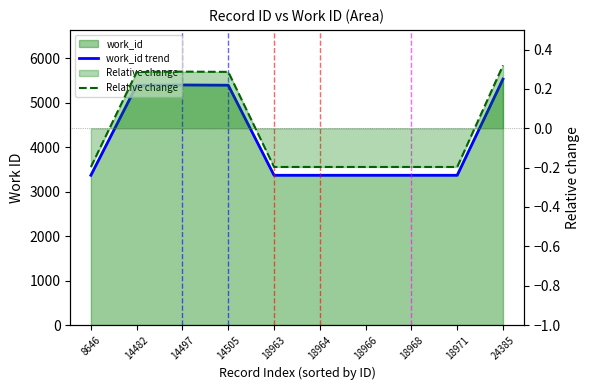

Reading left to right, what are all the values shown in this chart?

work_id trend: 3370.0	5394.0	5403.0	5397.0	3370.0	3370.0	3370.0	3370.0	3370.0	5535.0
Relative change: -0.2	0.3	0.3	0.3	-0.2	-0.2	-0.2	-0.2	-0.2	0.3